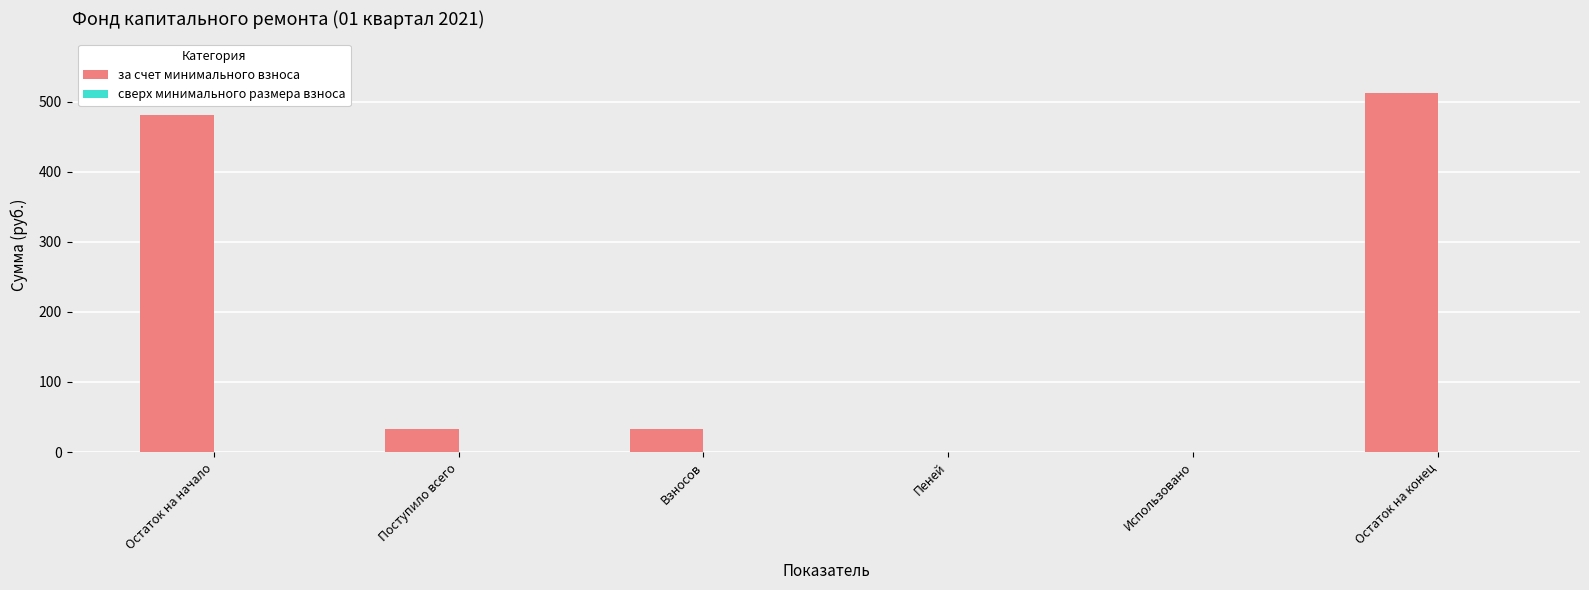

The value at Использовано is 191.8. True or false?

False